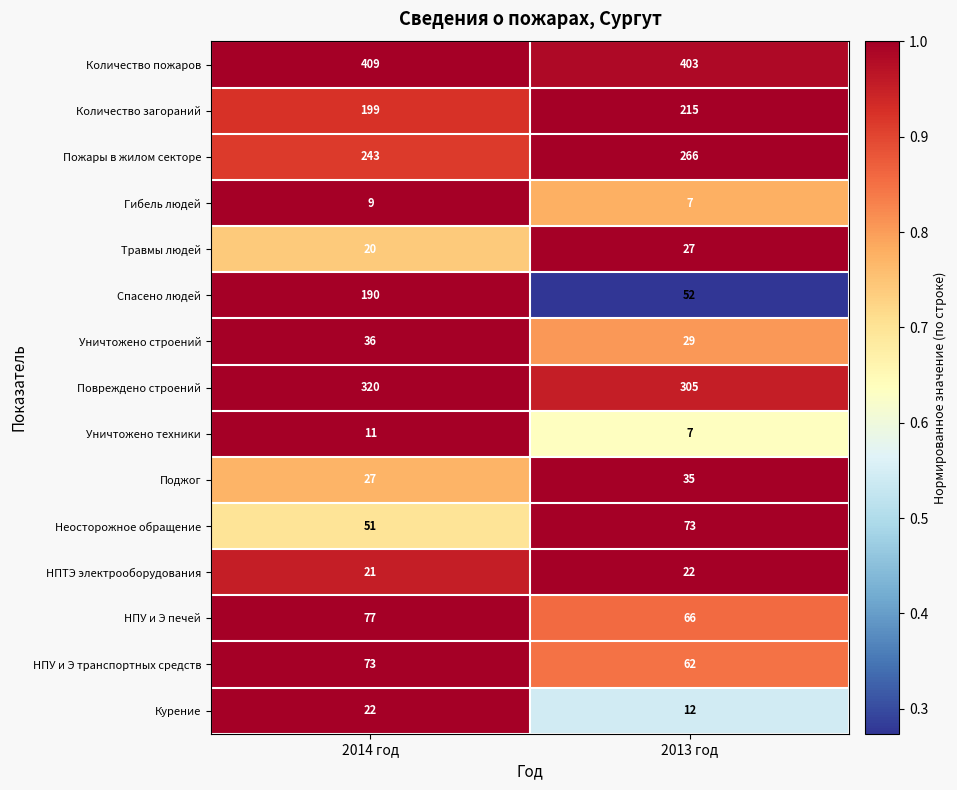

True or false: Гибель людей has a value of 7 at 2013 год.

True